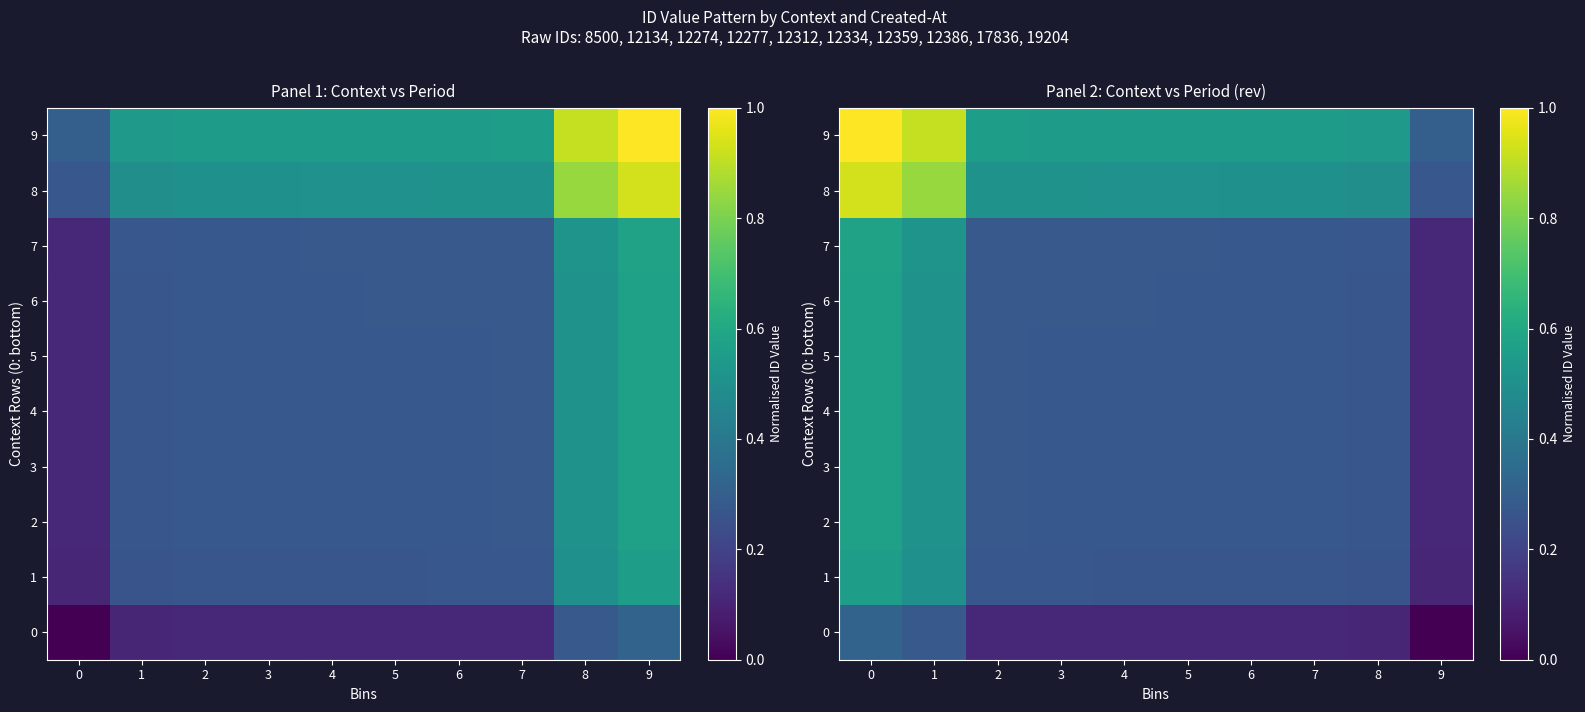

Which series has the widest spread of values?

9